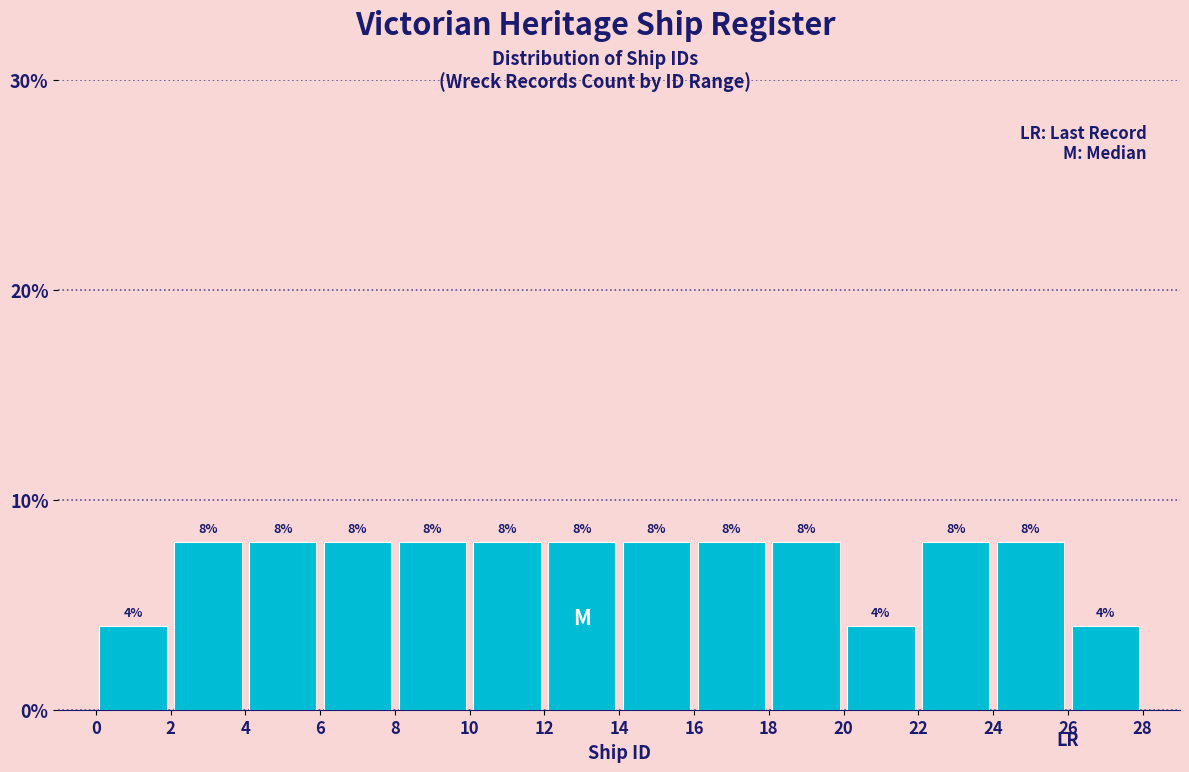

Reading left to right, transcribe this chart: for each bar, give the range it covers on the x-axis and its height.

0 to 2: 4
2 to 4: 8
4 to 6: 8
6 to 8: 8
8 to 10: 8
10 to 12: 8
12 to 14: 8
14 to 16: 8
16 to 18: 8
18 to 20: 8
20 to 22: 4
22 to 24: 8
24 to 26: 8
26 to 28: 4